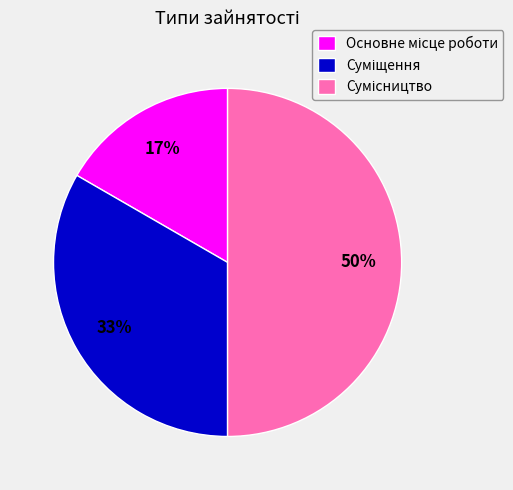

To the nearest percent, what is the average slice percentage?

33%